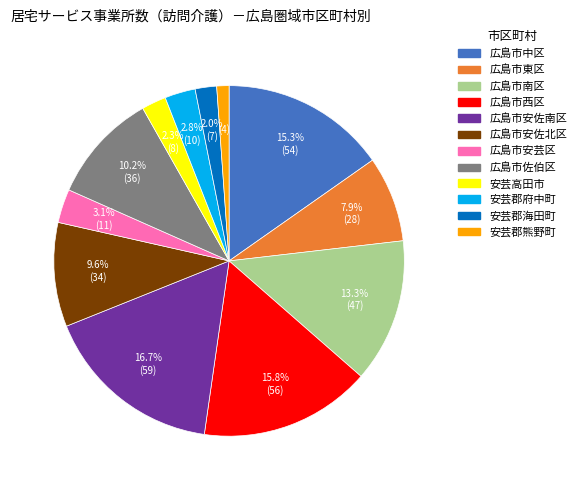

True or false: 広島市東区 accounts for 1% of the total.

False